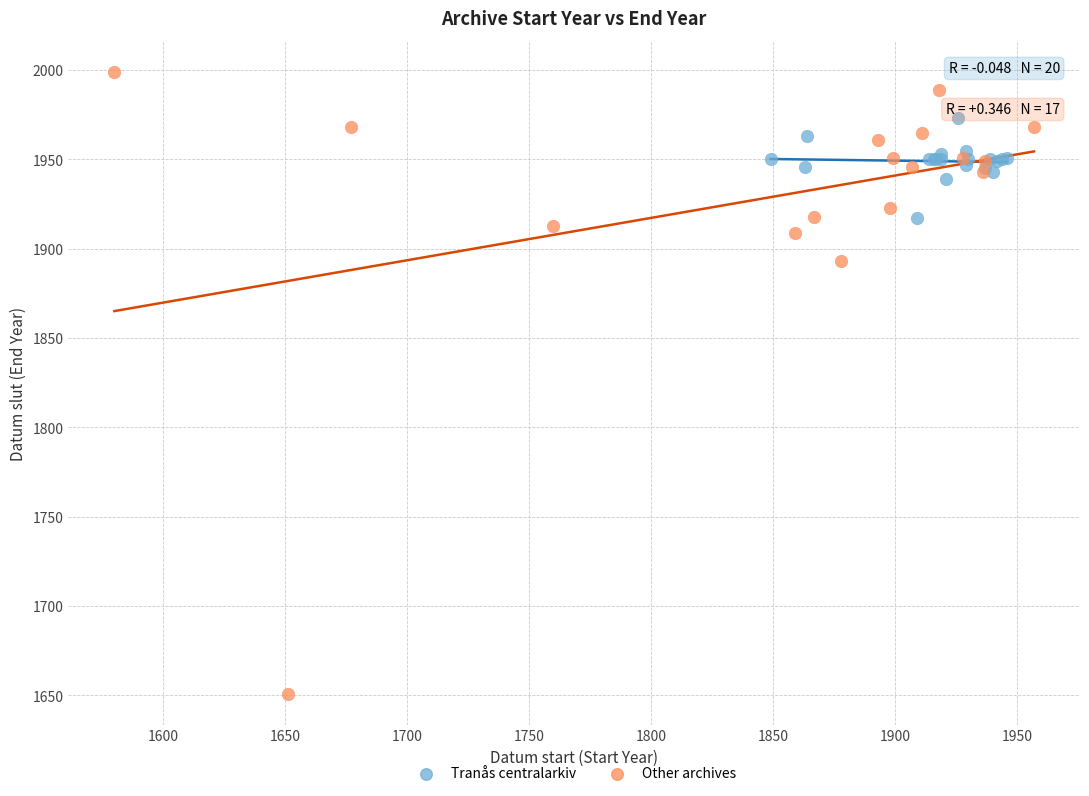

What are all the series names shown in the legend?

Tranås centralarkiv, Other archives